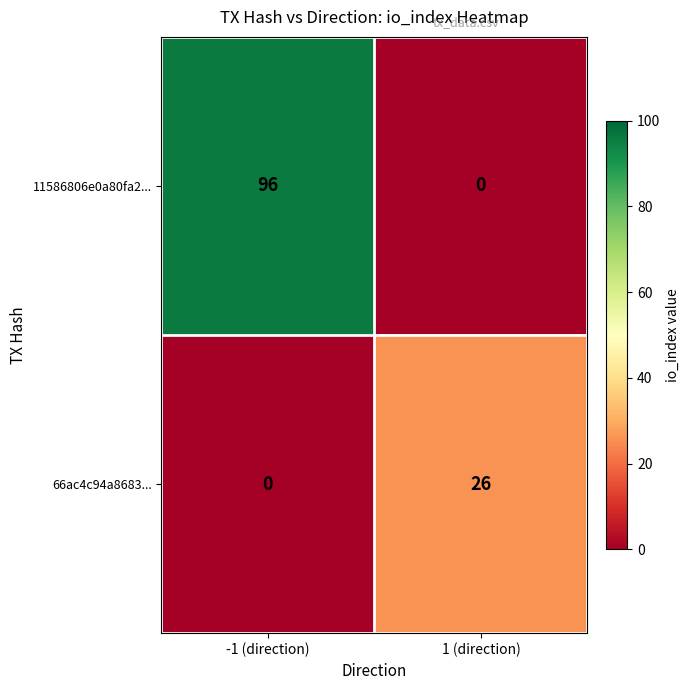

Rank the series by their average value, from lowest to highest.

66ac4c94a8683..., 11586806e0a80fa2...